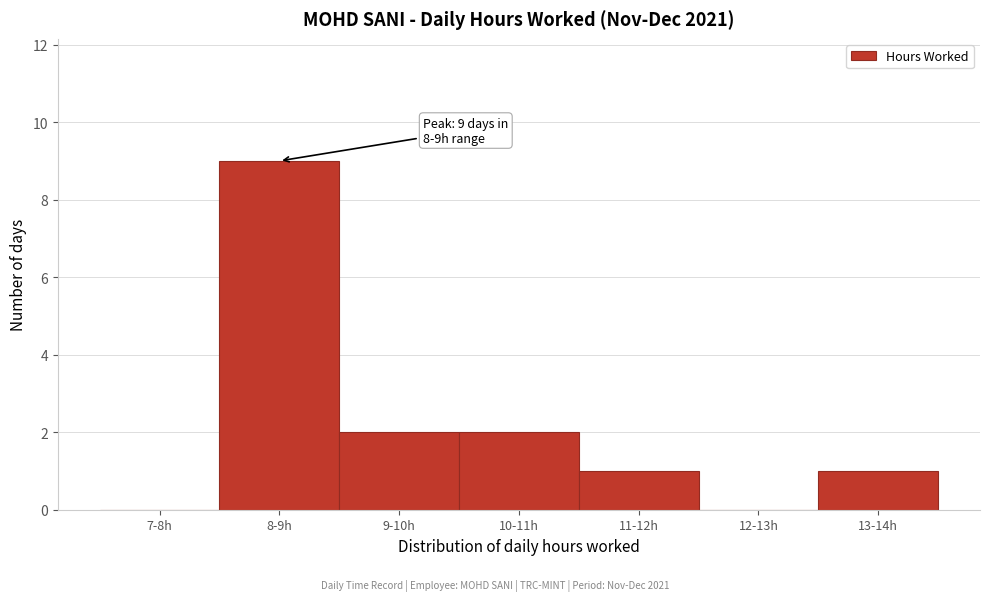

Reading left to right, transcribe all the data shown in this chart.

7-8h=0	8-9h=9	9-10h=2	10-11h=2	11-12h=1	12-13h=0	13-14h=1